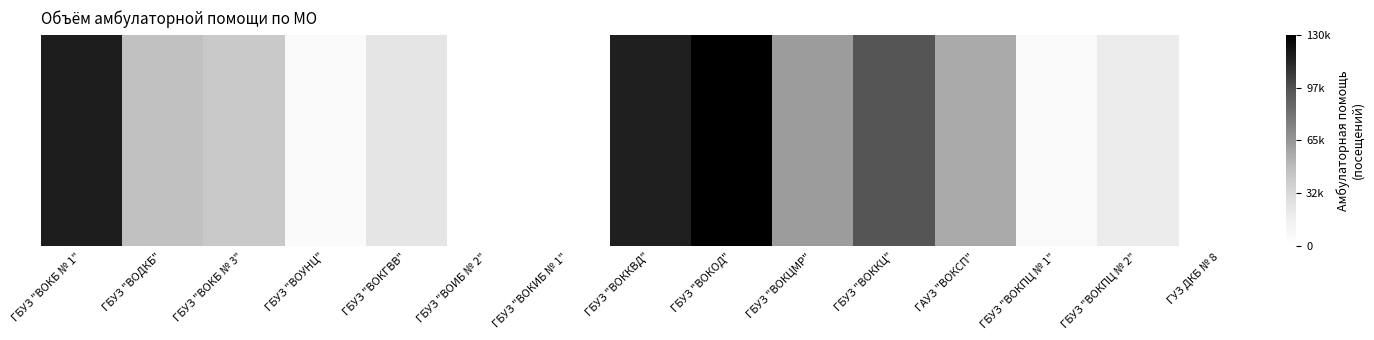

What is the difference between the maximum and minimum values?

130000